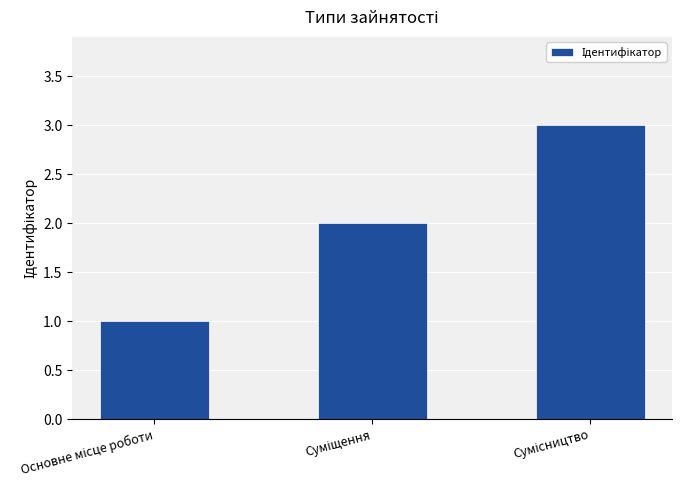

What is the sum of all values?

6